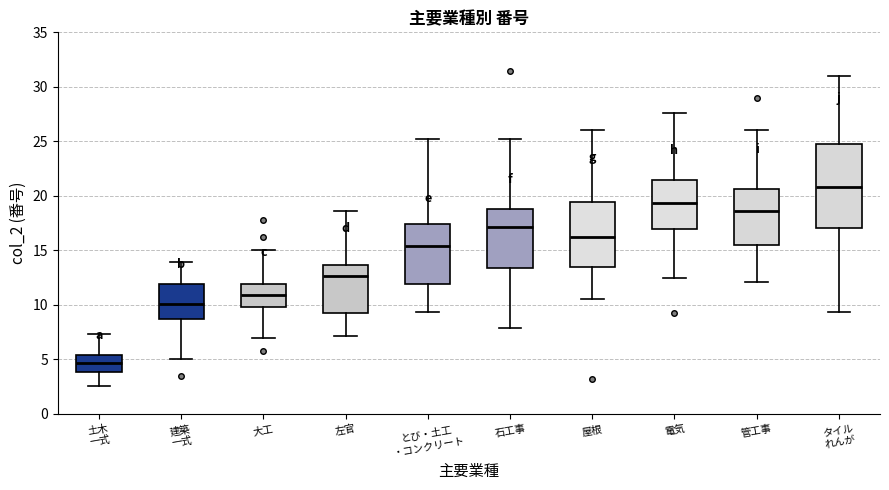

Reading left to right, read every box against the y-axis: the position of its median line, the range the box covers, and the ends of its whiskers. The values are not printed on the chart, so give them approximately, as read against the axis.

土木 一式: median 4.5, box 4.0 to 5.5, whiskers 2.5 to 7.5
建築 一式: median 10.0, box 8.5 to 12.0, whiskers 5.0 to 14.0
大工: median 11.0, box 10.0 to 12.0, whiskers 7.0 to 15.0
左官: median 12.5, box 9.5 to 13.5, whiskers 7.0 to 18.5
とび・土工 ・コンクリート: median 15.5, box 12.0 to 17.5, whiskers 9.5 to 25.0
石工事: median 17.0, box 13.5 to 19.0, whiskers 8.0 to 25.5
屋根: median 16.0, box 13.5 to 19.5, whiskers 10.5 to 26.0
電気: median 19.5, box 17.0 to 21.5, whiskers 12.5 to 27.5
管工事: median 18.5, box 15.5 to 20.5, whiskers 12.0 to 26.0
タイル れんが: median 21.0, box 17.0 to 25.0, whiskers 9.5 to 31.0